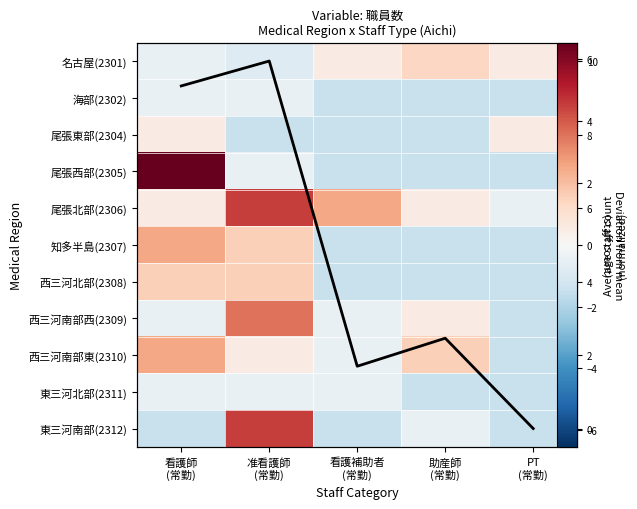

The value of 尾張北部(2306) at 看護師 (常勤) is 0.5. True or false?

True